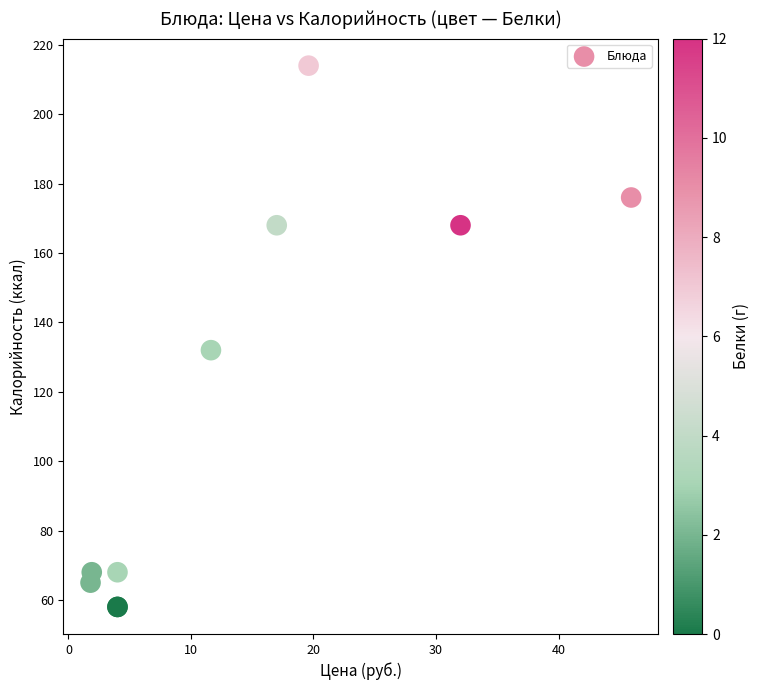

What Y value in the scatter plot is closest to 136?

132